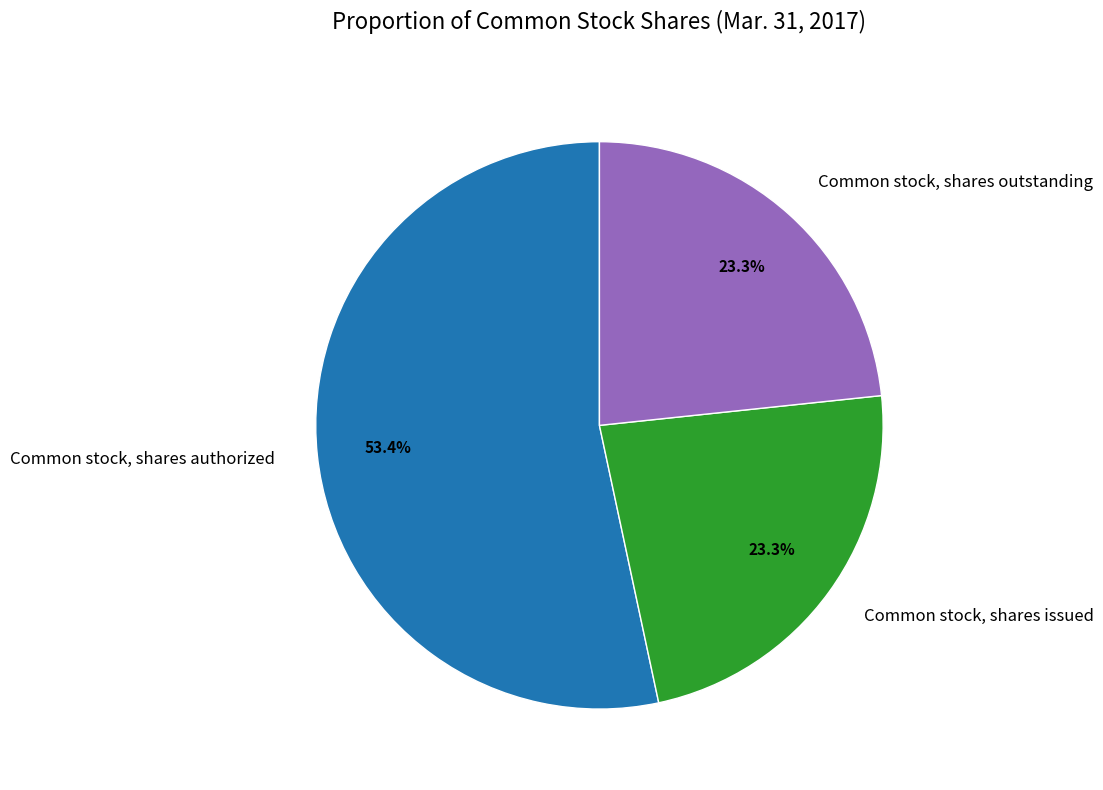

Between Common stock, shares authorized and Common stock, shares outstanding, which is larger?

Common stock, shares authorized